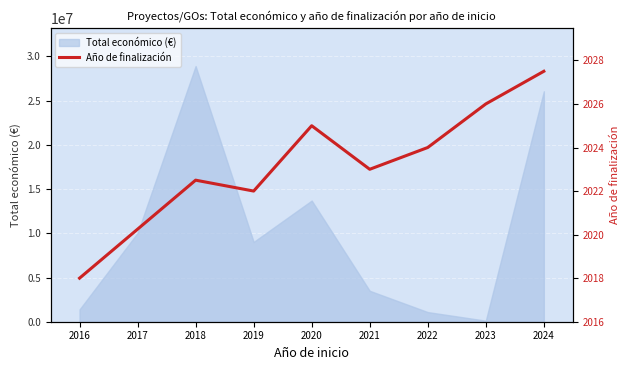

What is the highest value of the Total económico (€) series?

28915205